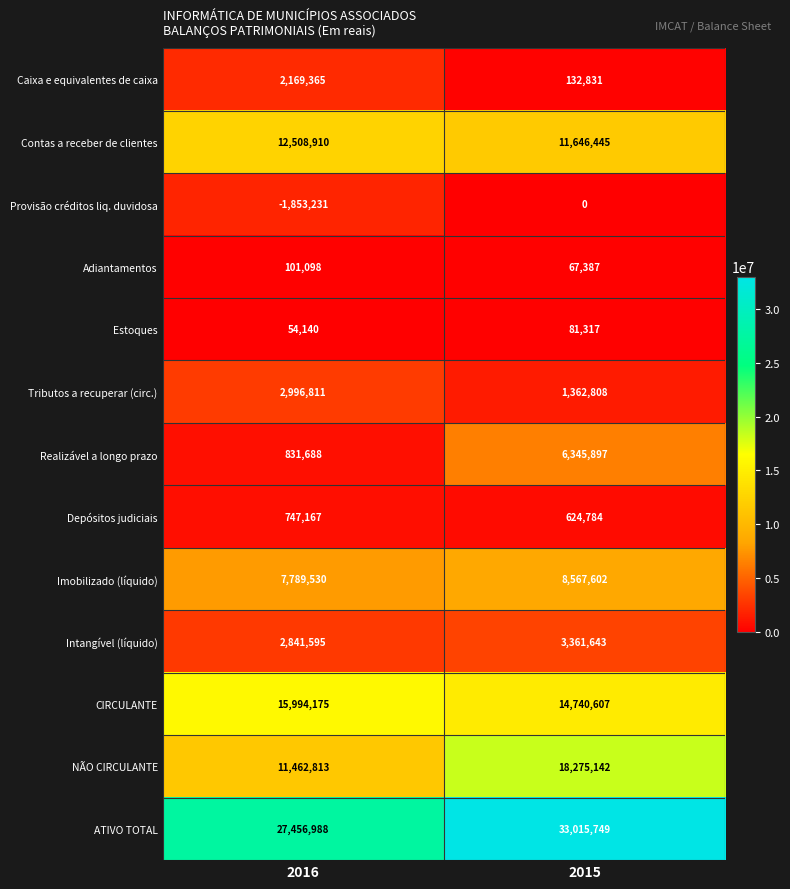

What is the sum of all CIRCULANTE values?

30734782